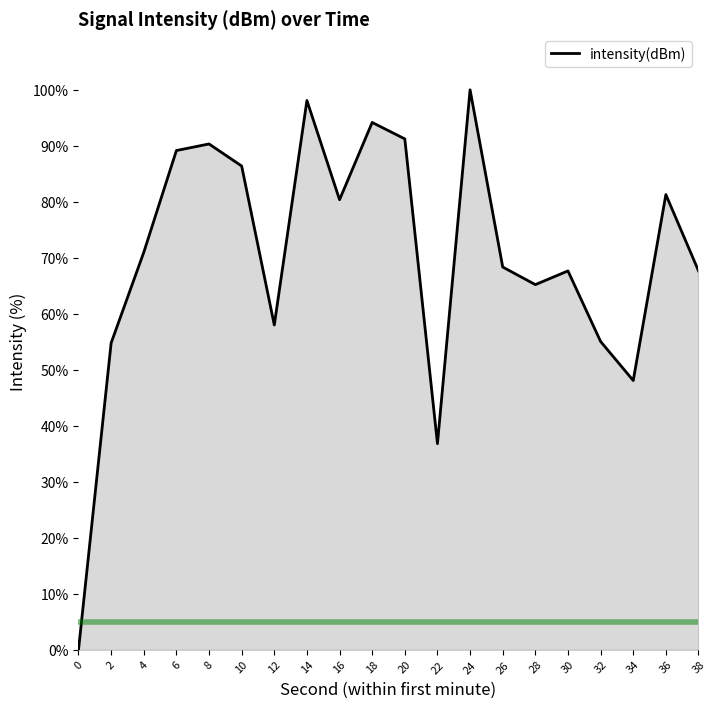

What is the maximum value shown in the chart?

100.0